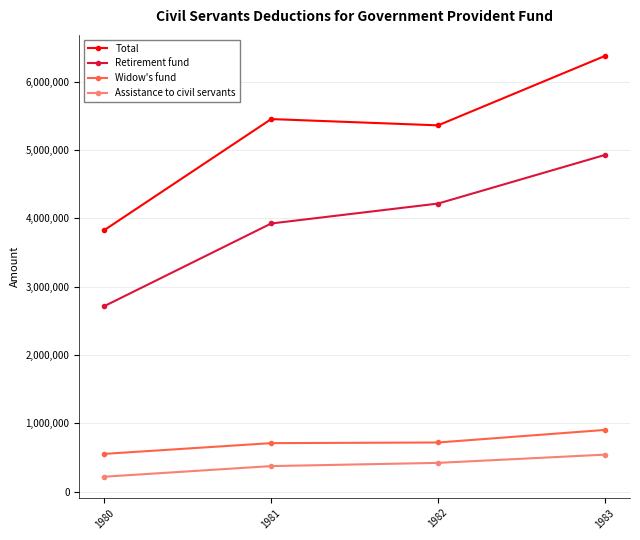

Which series has the largest total across all categories?

Total